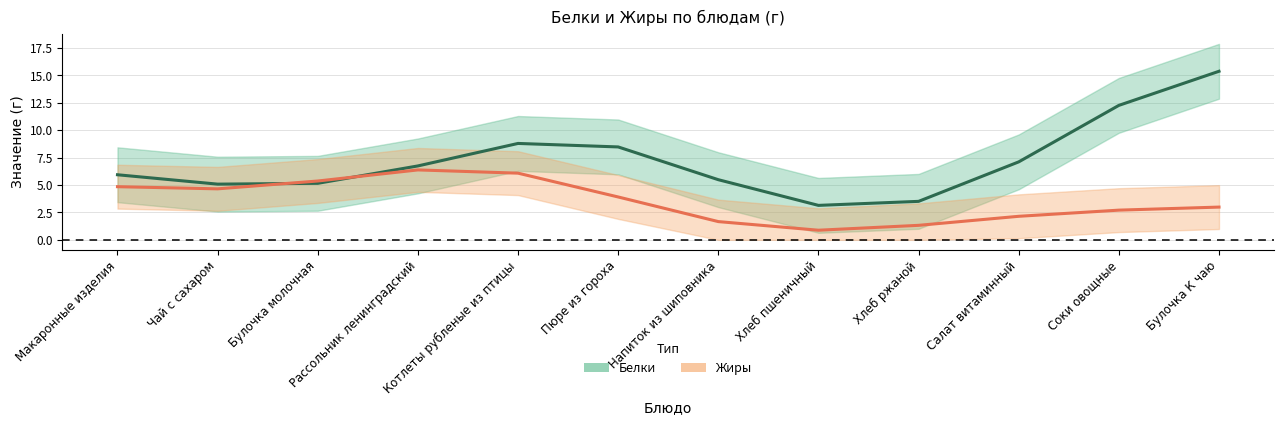

What is the maximum value for Жиры?

6.4